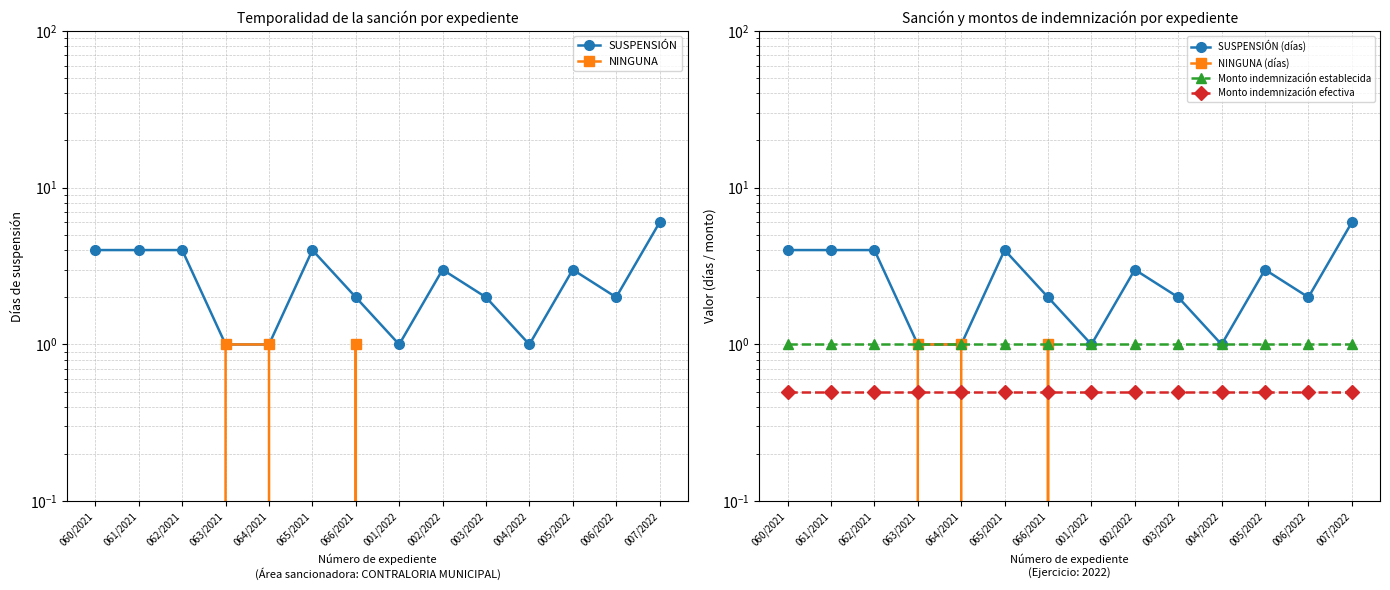

At which label does SUSPENSIÓN (días) reach its minimum?

063/2021